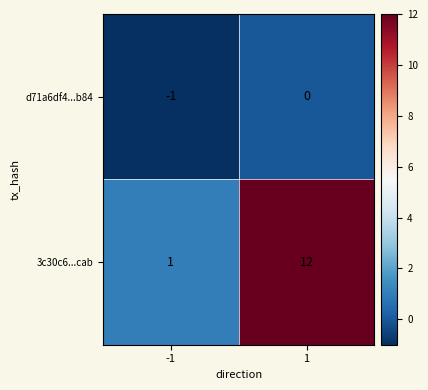

Is it true that 3c30c6...cab equals 3 at 1?

False